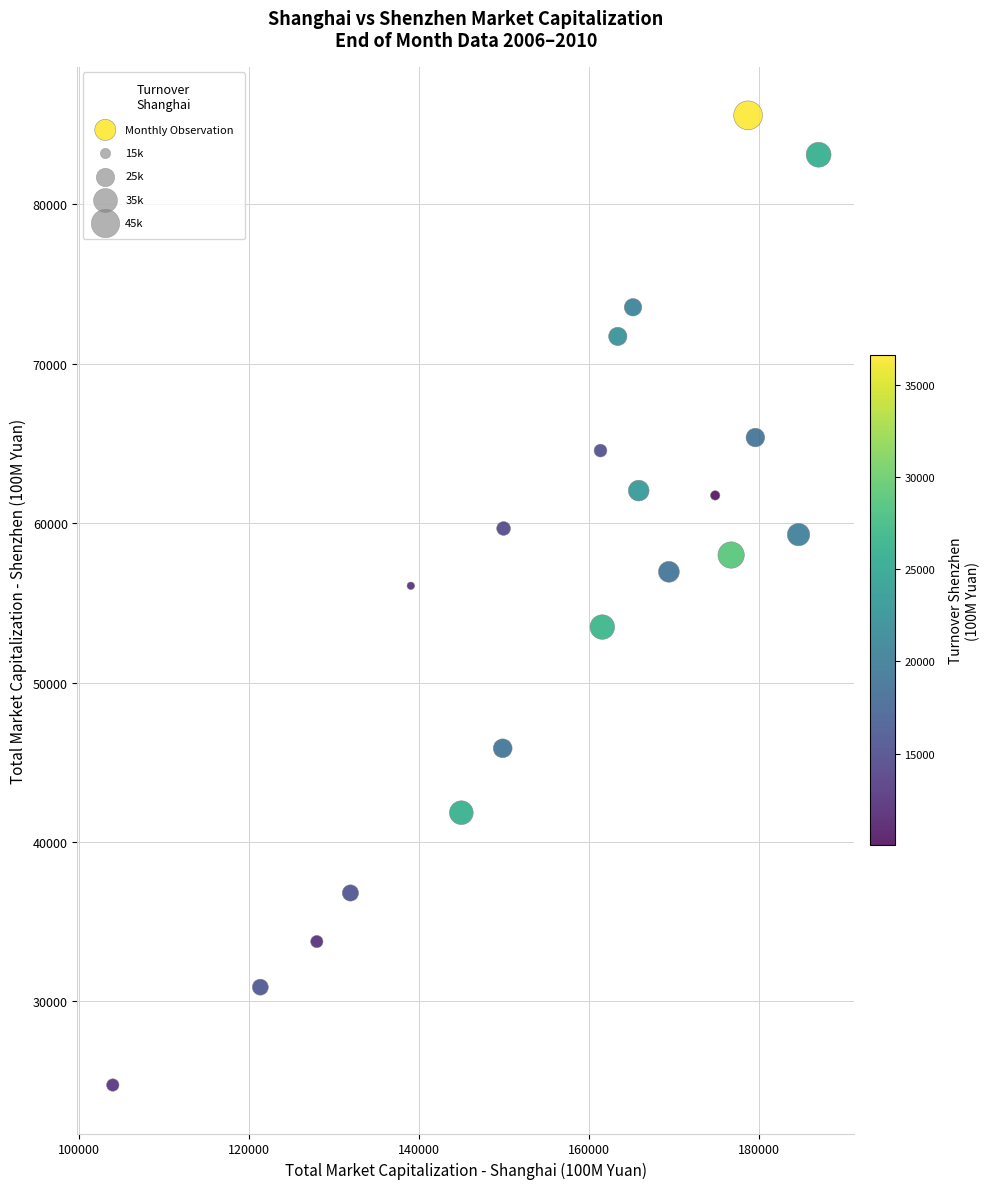

What is the range of X values (max minus min)?

82997.3